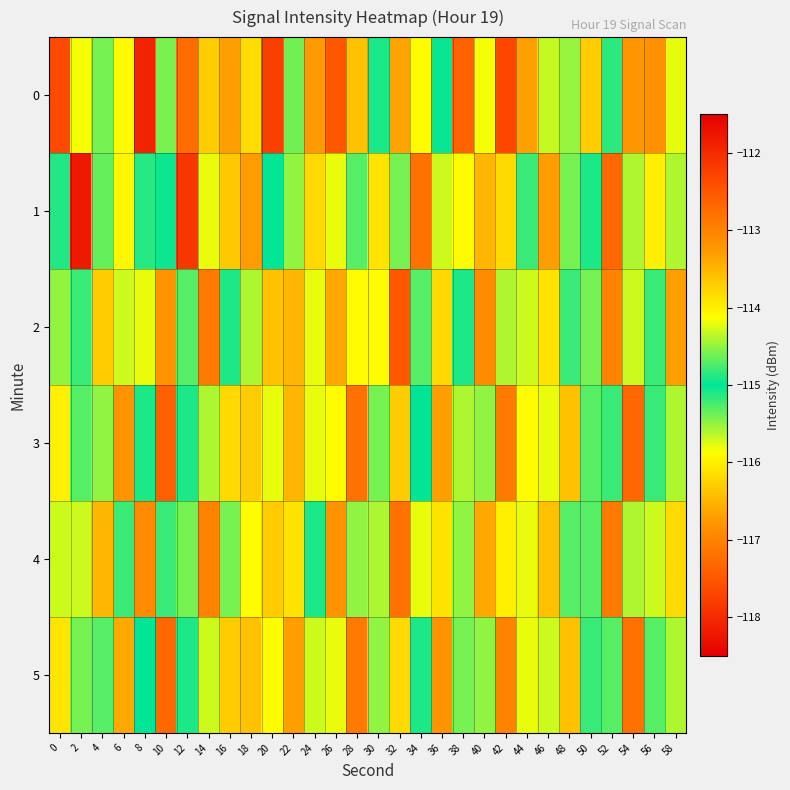

Which series has the largest total across all categories?

1